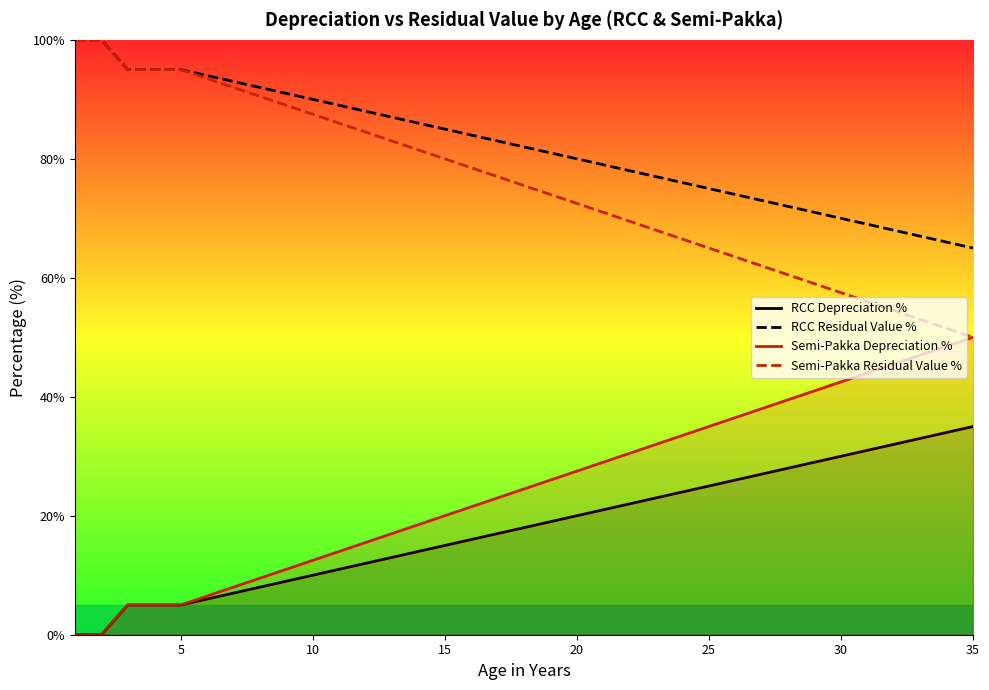

True or false: RCC Depreciation % and Semi-Pakka Depreciation % intersect in this chart.

False